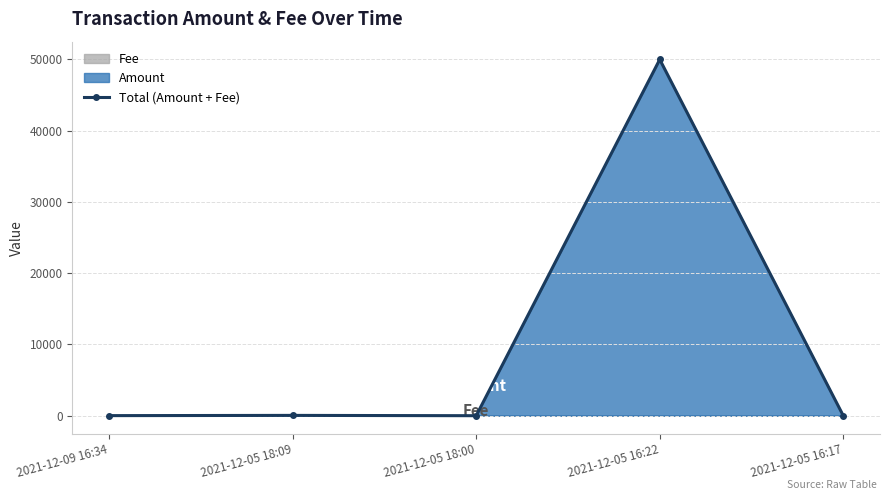

Between 2021-12-05 16:17 and 2021-12-05 18:09, which is larger?

2021-12-05 18:09